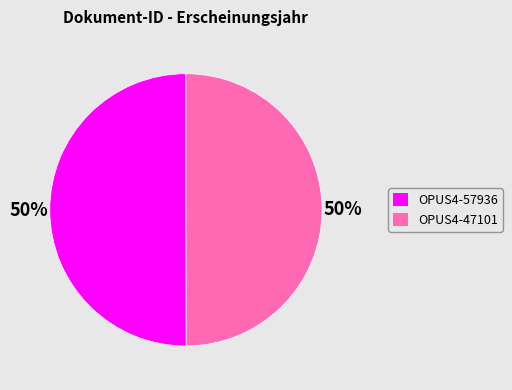

Combined, do OPUS4-47101 and OPUS4-57936 account for over 50%?

Yes